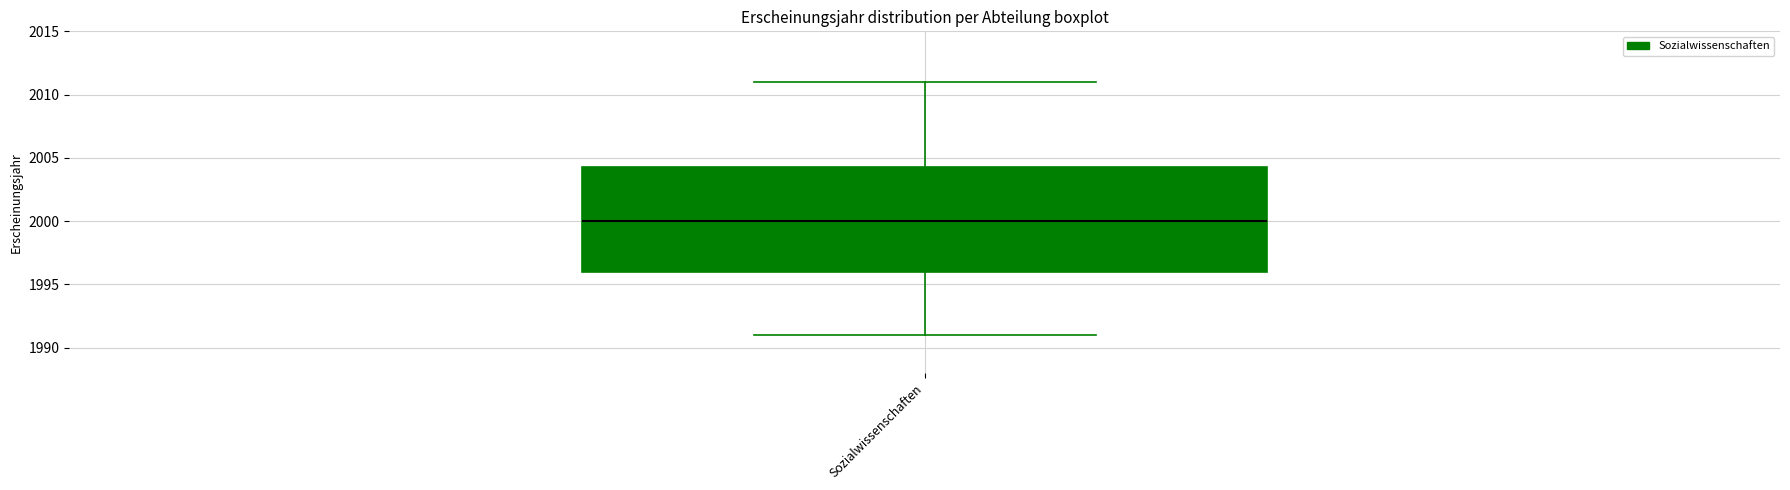

Where is the upper edge of the box for Sozialwissenschaften on the y-axis? The values are not printed on the chart, so give them approximately, as read against the axis.

2004.5